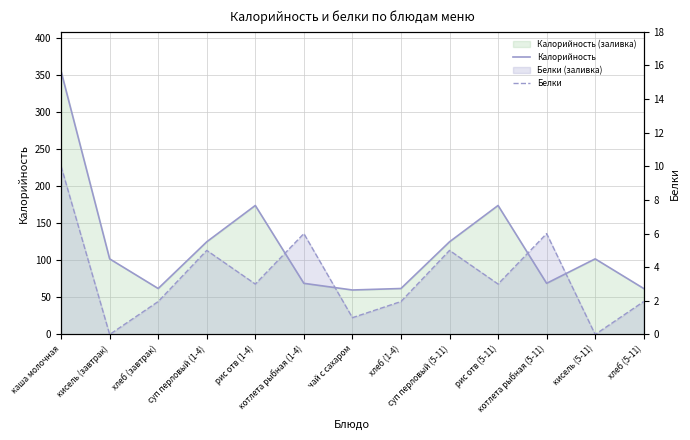

True or false: Белки and Калорийность intersect in this chart.

False